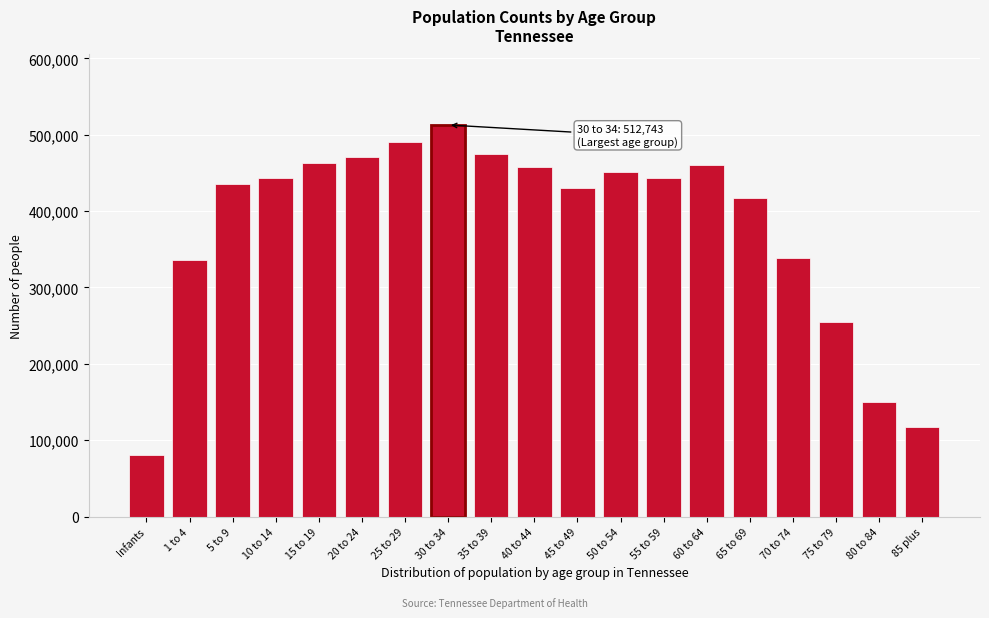

What is the label of the 14th bar from the right?

20 to 24